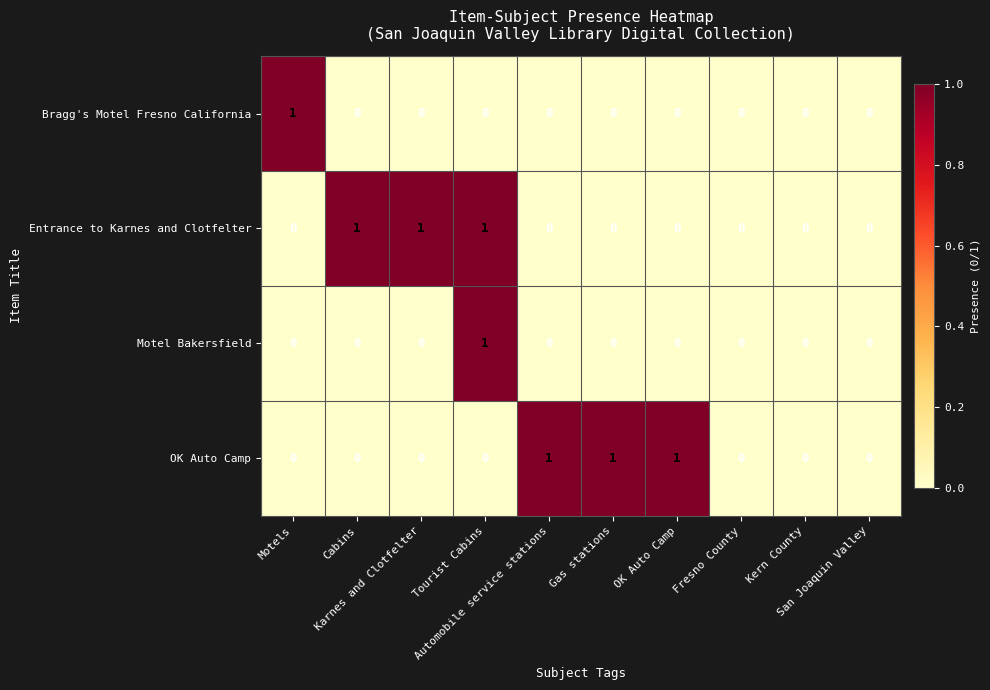

How many values in the Motel Bakersfield series exceed 0?

1